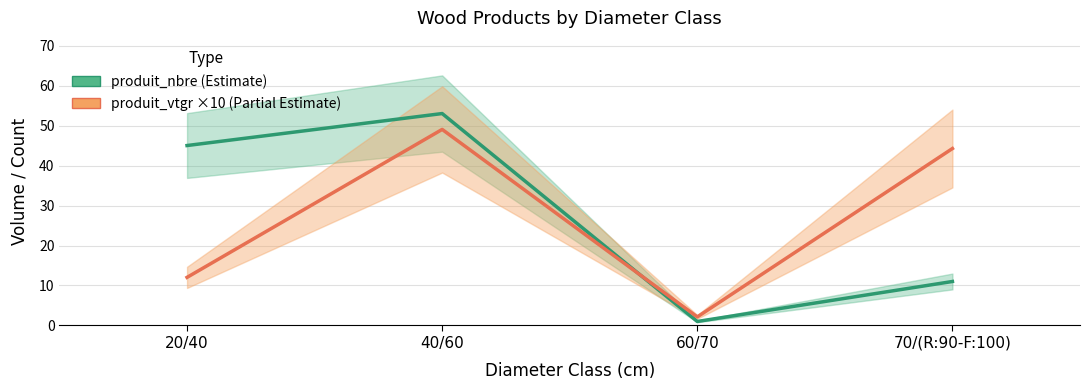

What position from the left is 60/70?

3